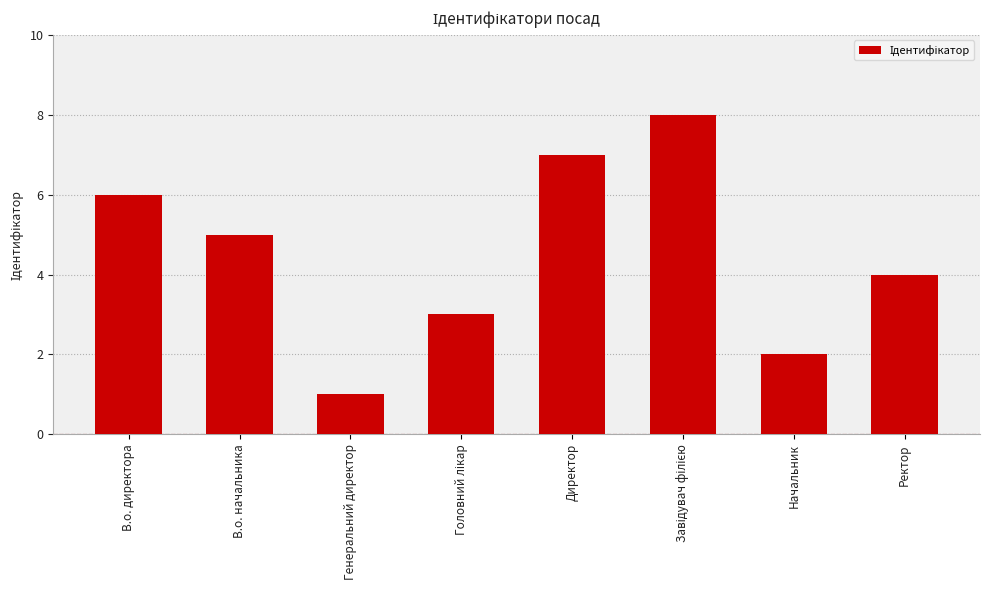

What is the value of the 1st bar from the left?

6